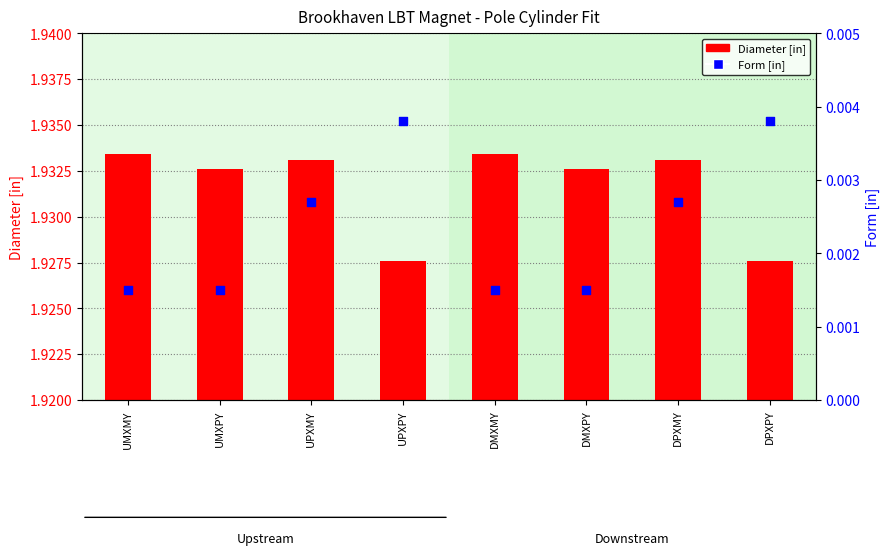

What are all the series names shown in the legend?

Diameter [in], Form [in]